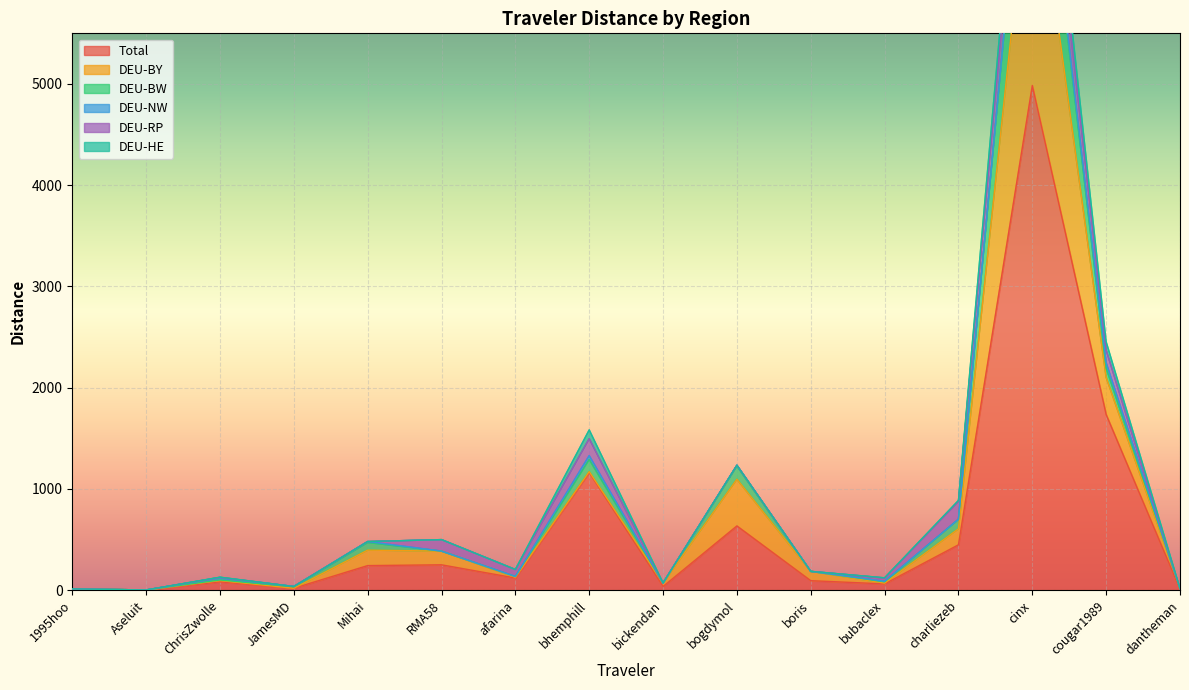

At which category does the chart reach its minimum across all series?

Aseluit